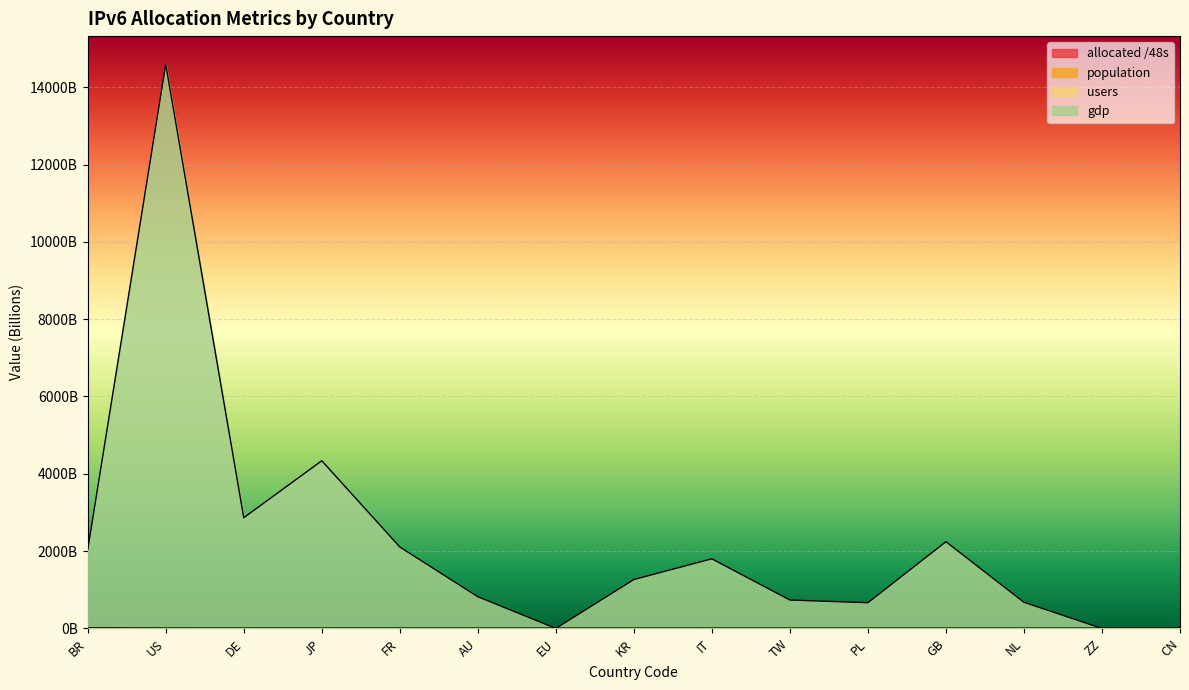

Between TW and CN, which is larger?

TW